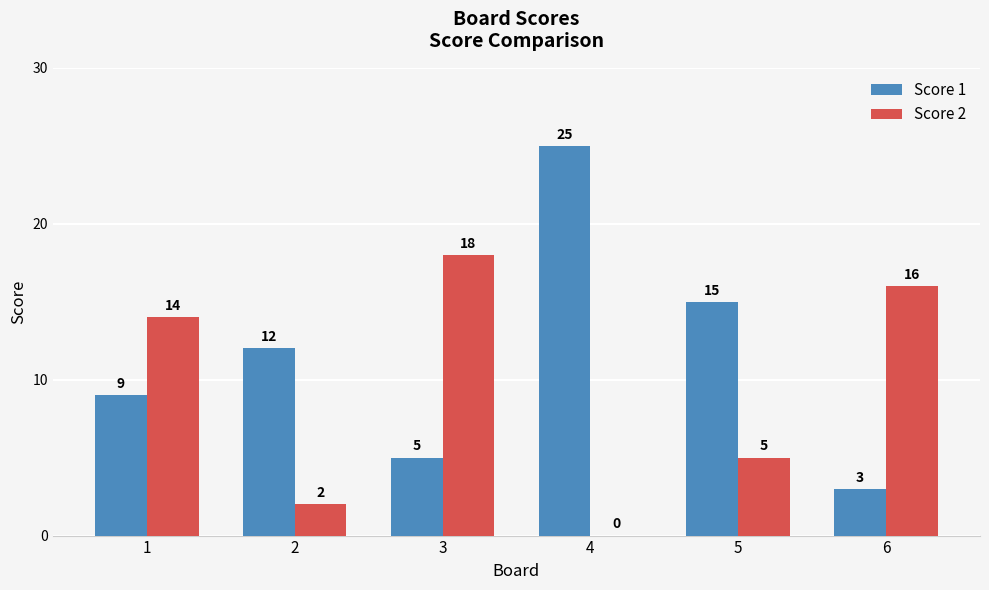

Which series has the largest total across all categories?

Score 1